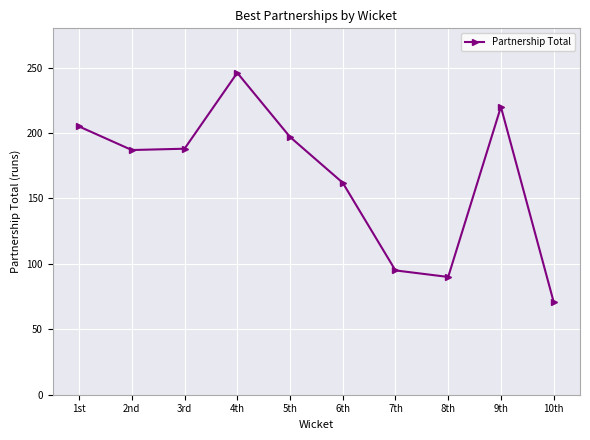

What is the value of the 9th point from the left?

220